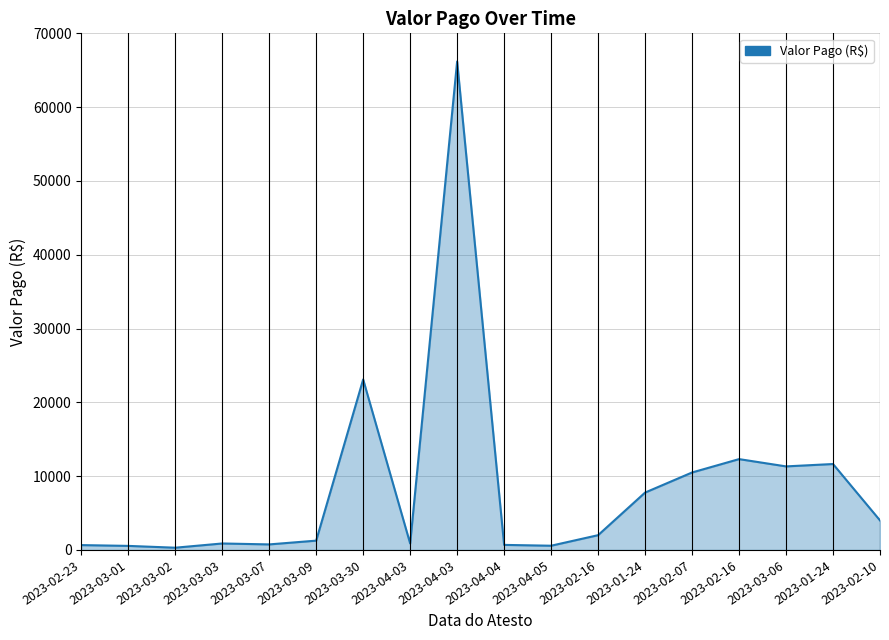

True or false: the data shows 4000.0 at 2023-02-10.

True